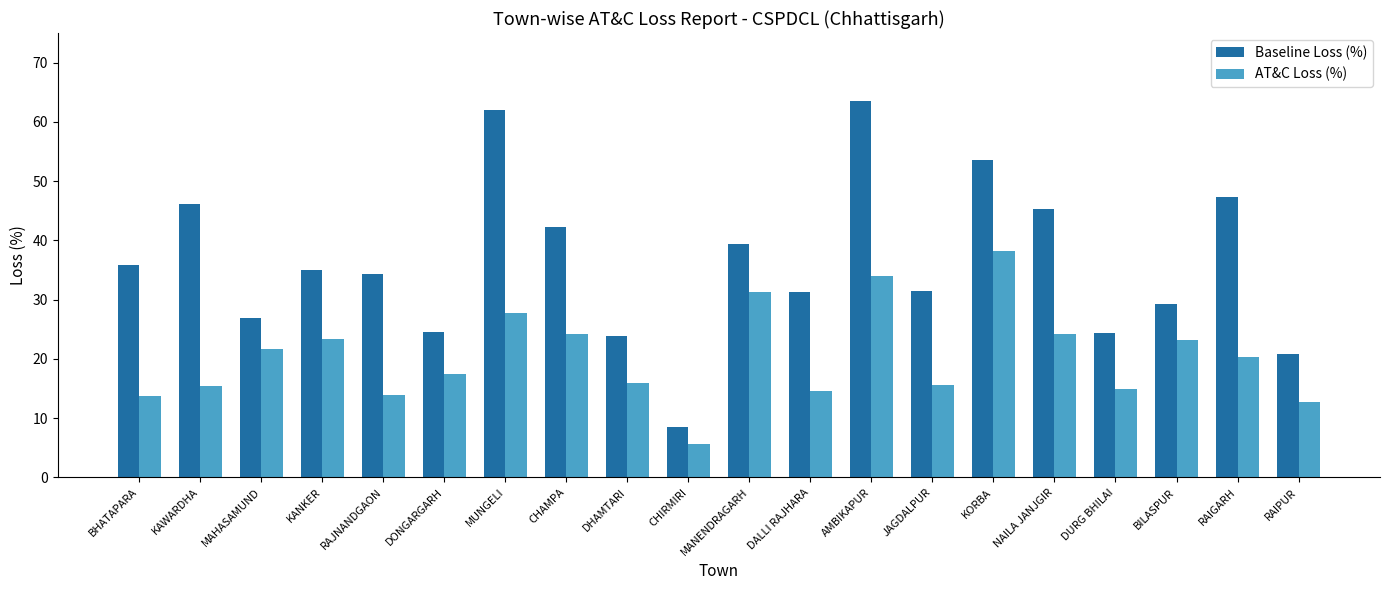

How many groups of bars are there?

20